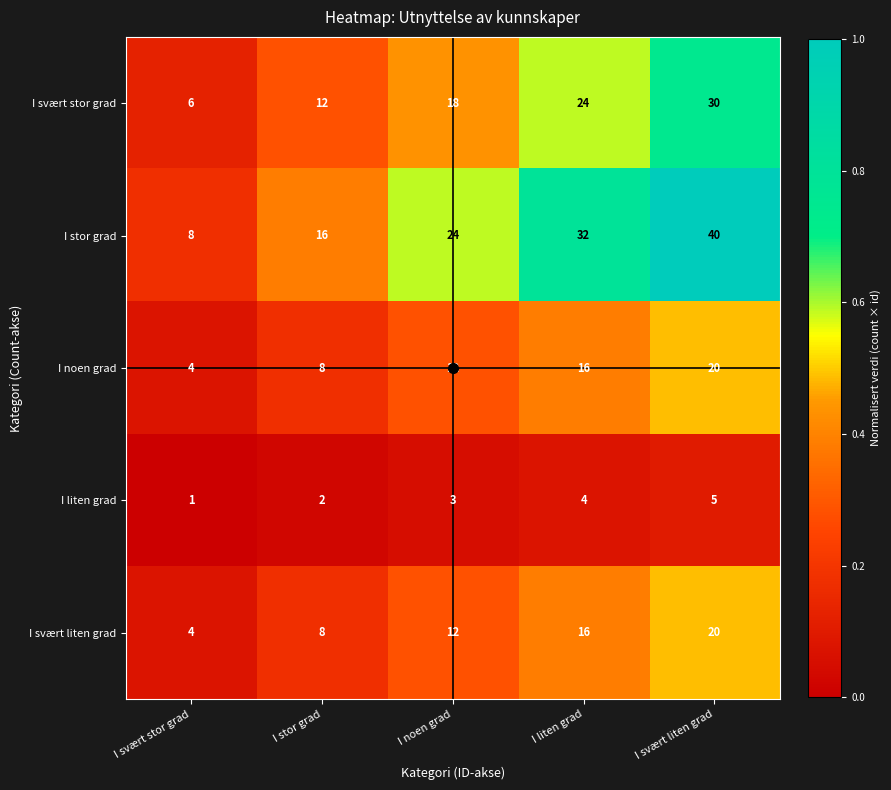

The I svært stor grad series shows 32 at I liten grad. True or false?

False